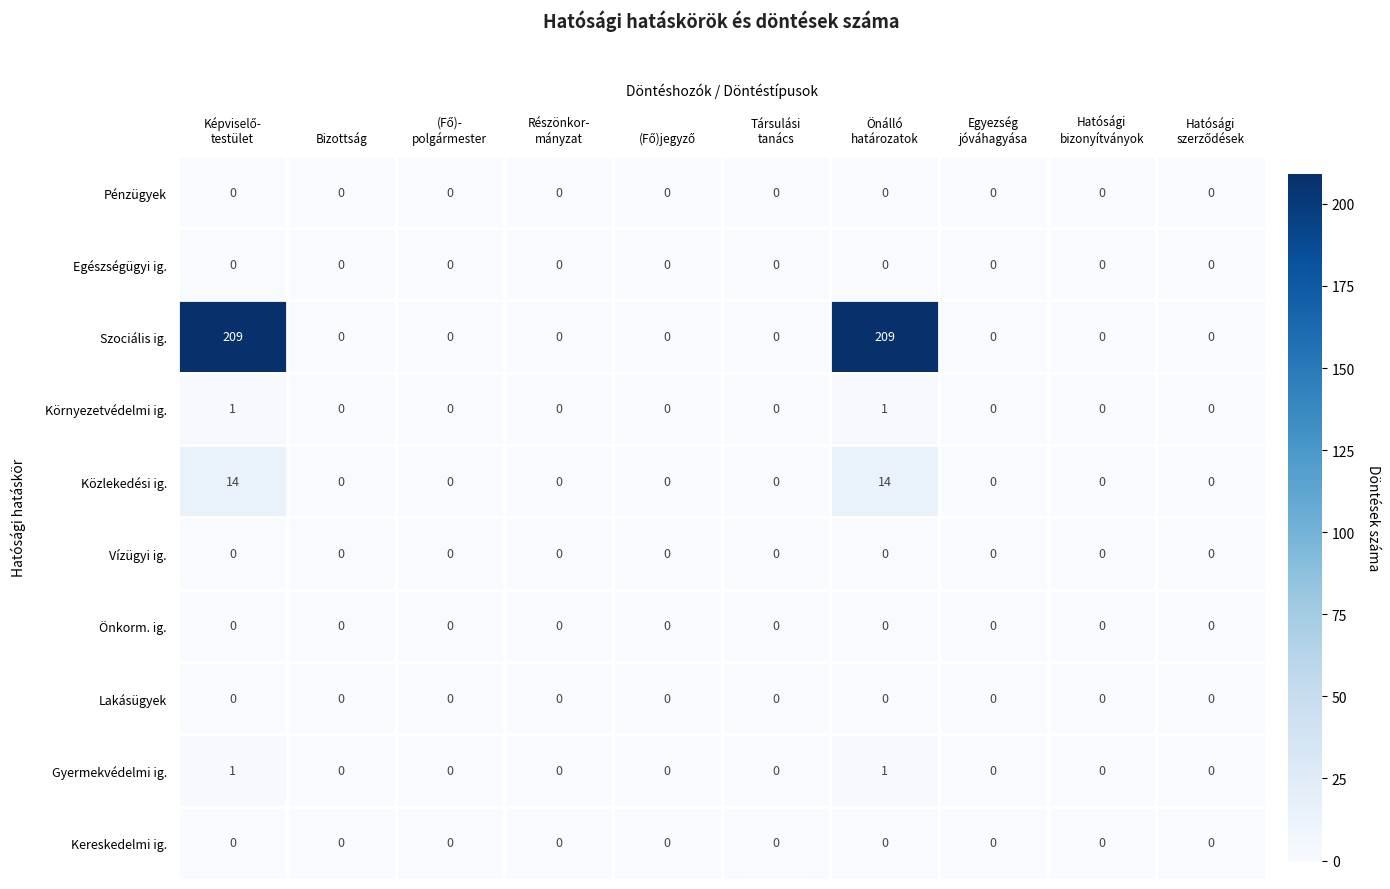

Which series has the widest spread of values?

Szociális ig.